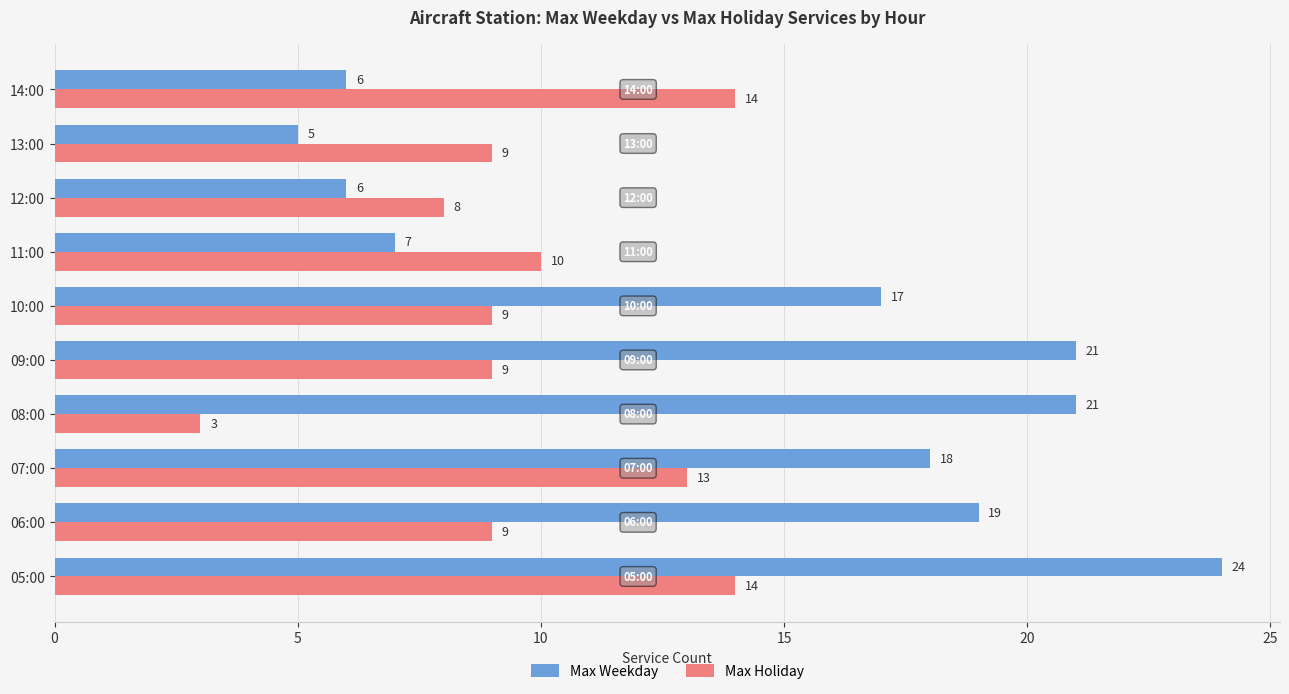

Where is Max Weekday nearest to the value 14?

10:00